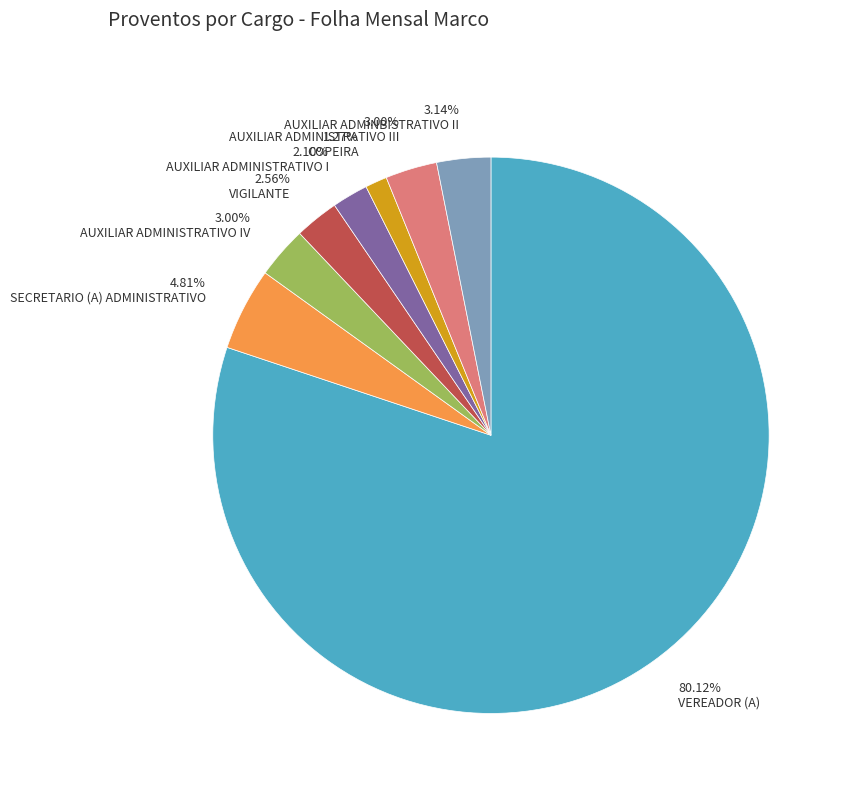

To the nearest percent, what percentage of the pie is AUXILIAR ADMINISTRATIVO IV?

3%